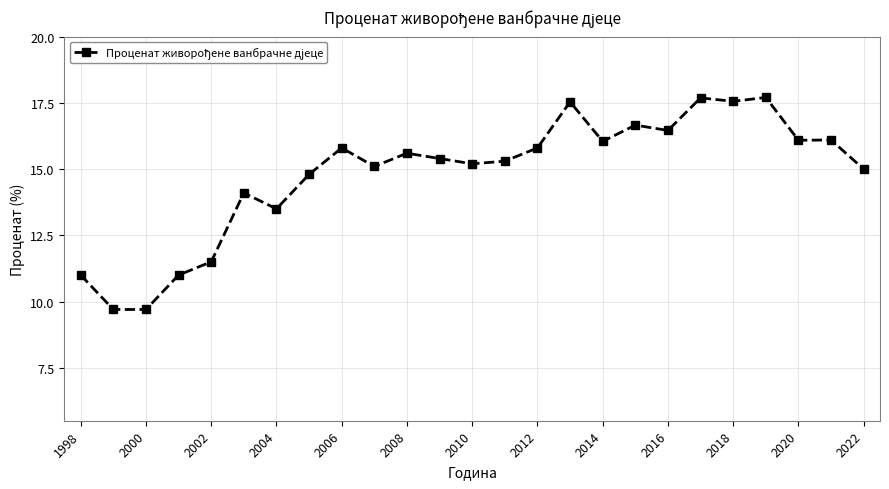

What is the smallest value displayed?

9.7